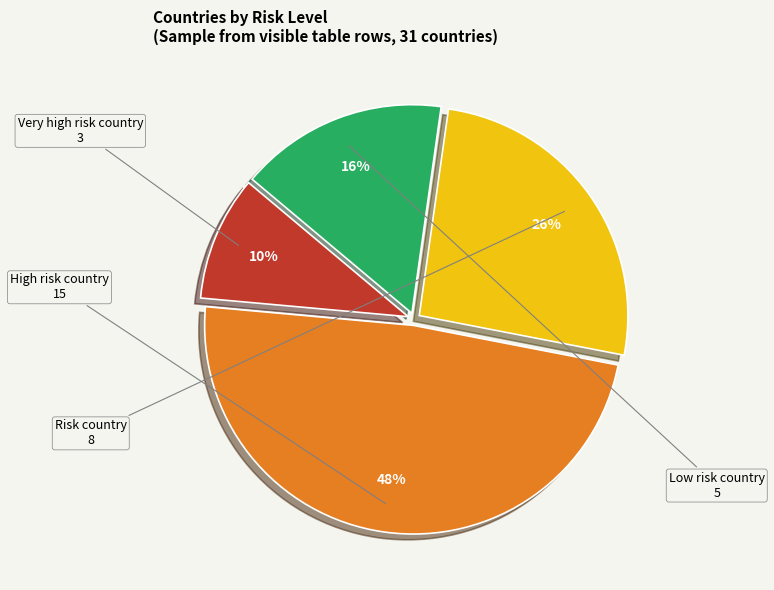

To the nearest percent, what portion does Very high risk country represent?

10%